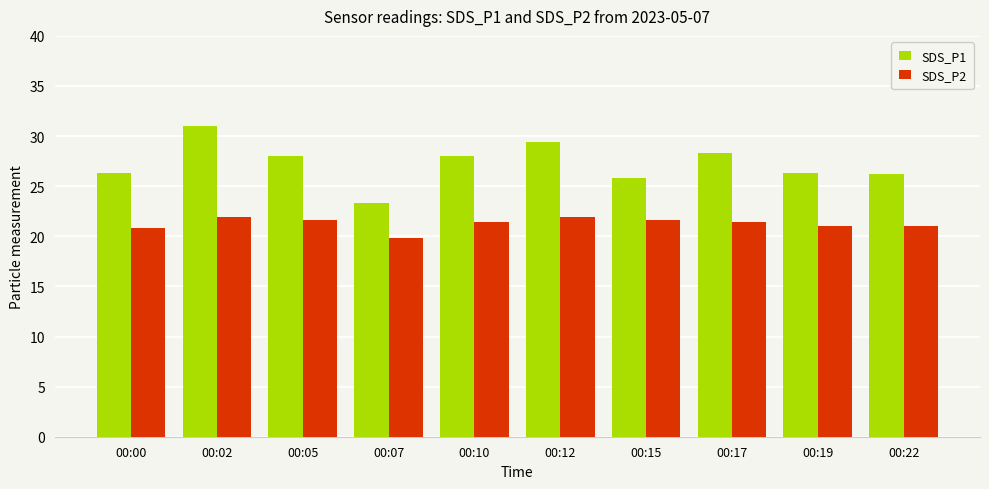

At which category does the chart reach its peak across all series?

00:02